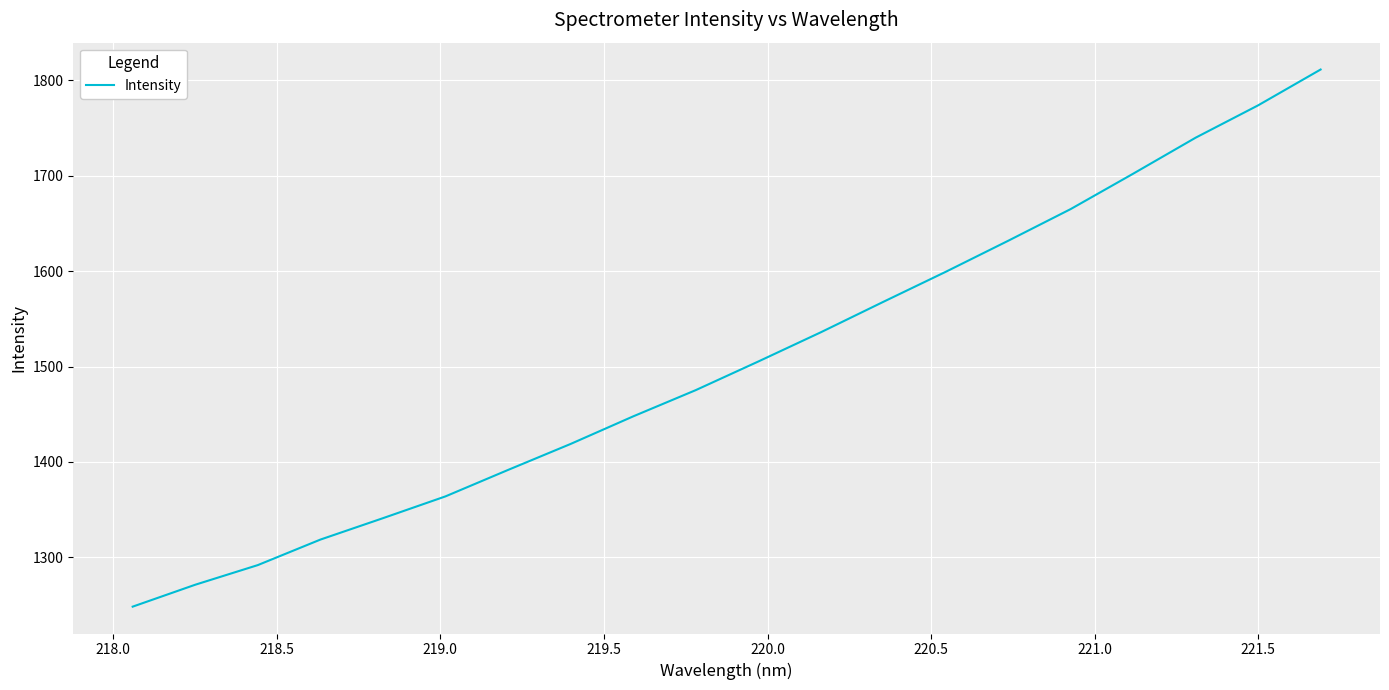

What is the maximum value shown in the chart?

1811.1